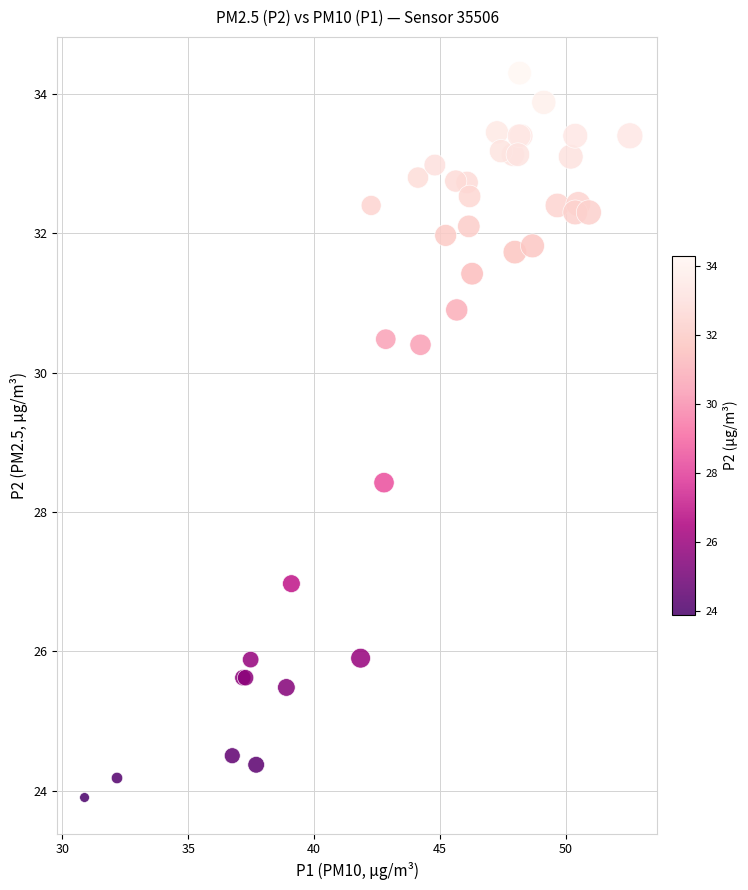

What Y value in the scatter plot is closest to 29?

28.4